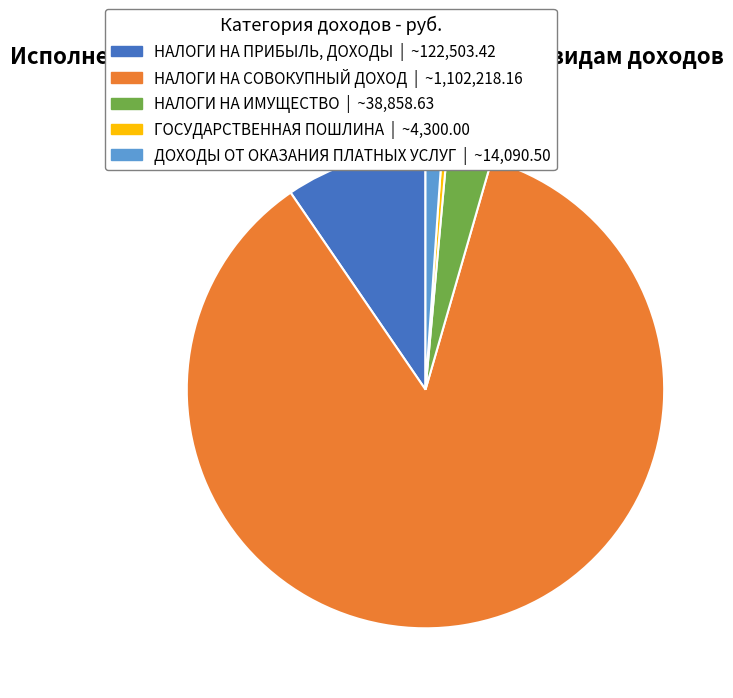

Between ГОСУДАРСТВЕННАЯ ПОШЛИНА and НАЛОГИ НА ИМУЩЕСТВО, which is larger?

НАЛОГИ НА ИМУЩЕСТВО